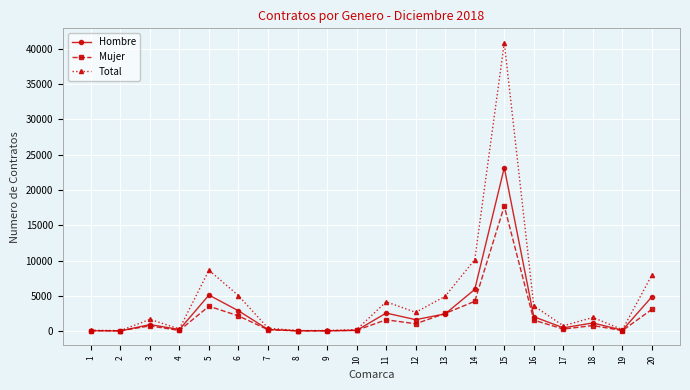

Which series has the largest range (max minus min)?

Total